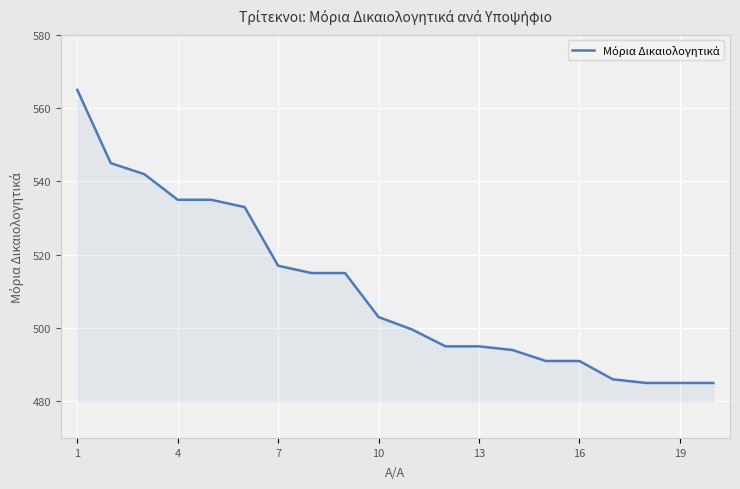

What is the minimum value shown in the chart?

485.0